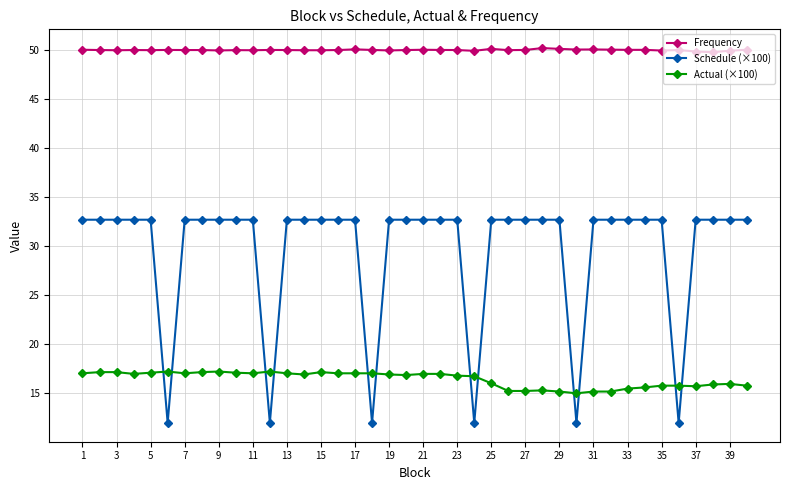

Rank the series by their maximum value, from lowest to highest.

Actual (×100), Schedule (×100), Frequency